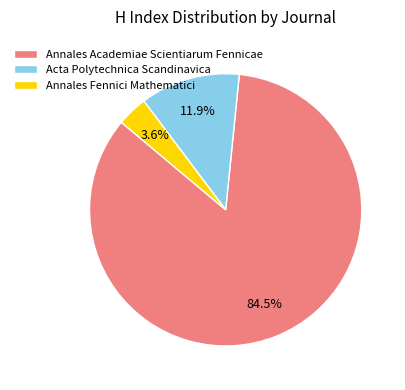

Which slice is the largest?

Annales Academiae Scientiarum Fennicae